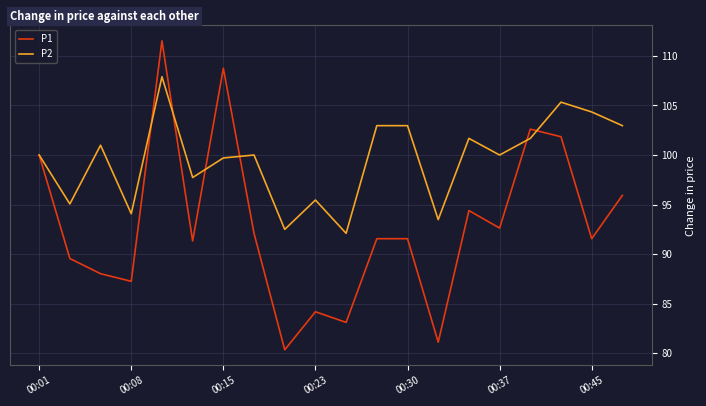

Which series has the largest range (max minus min)?

P1